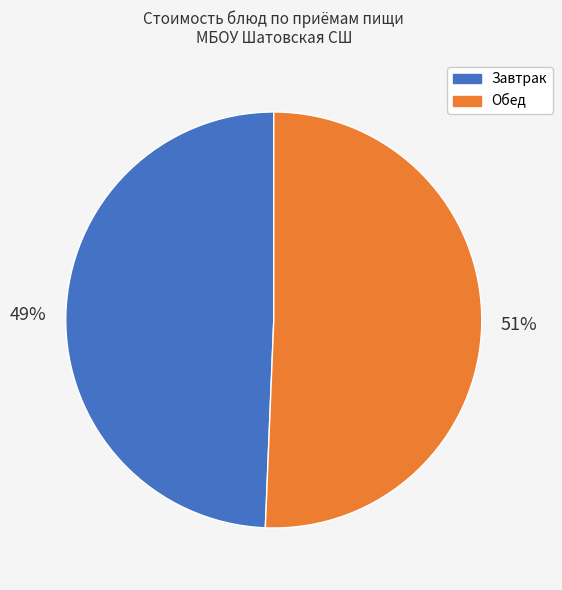

Is there a majority slice in this chart?

Yes